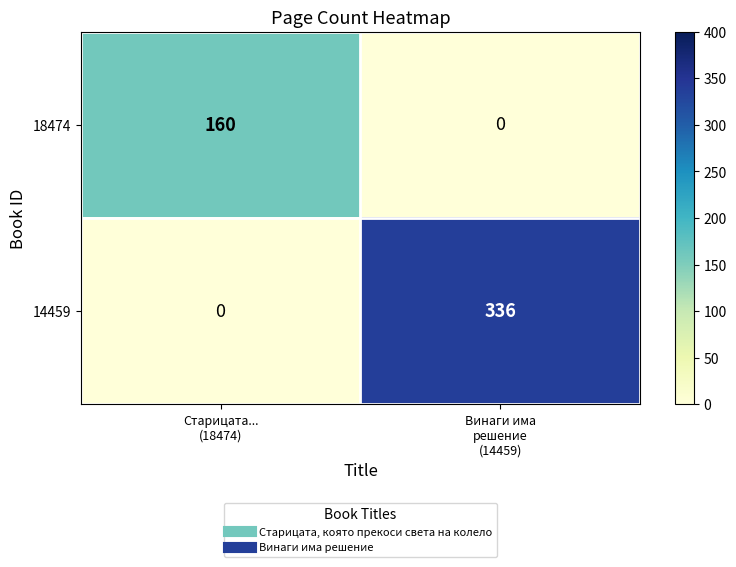

List the series in order of their overall mean, lowest first.

18474, 14459